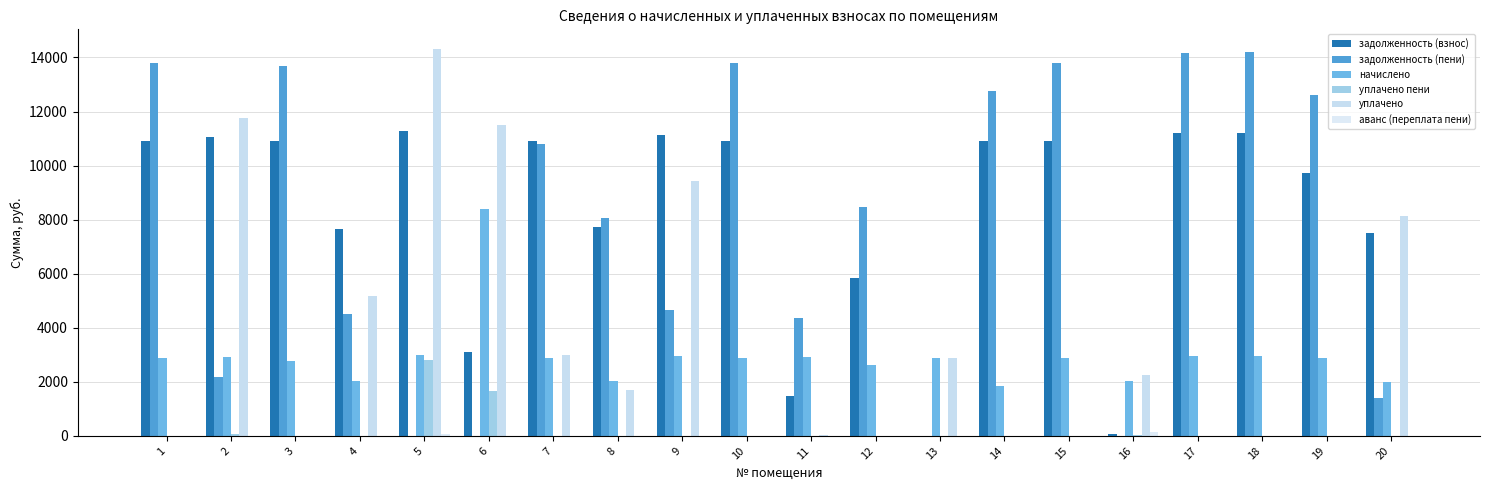

Which series has the largest range (max minus min)?

уплачено